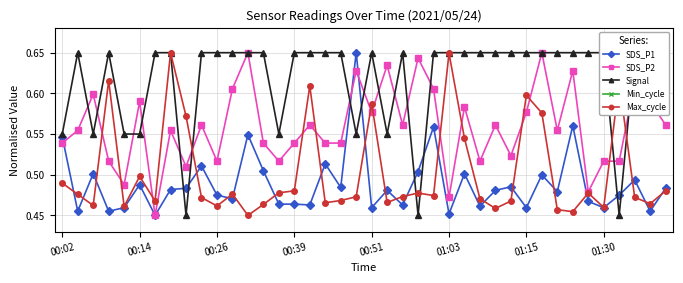

Count the SDS_P1 values in the range 0 to 1.

40